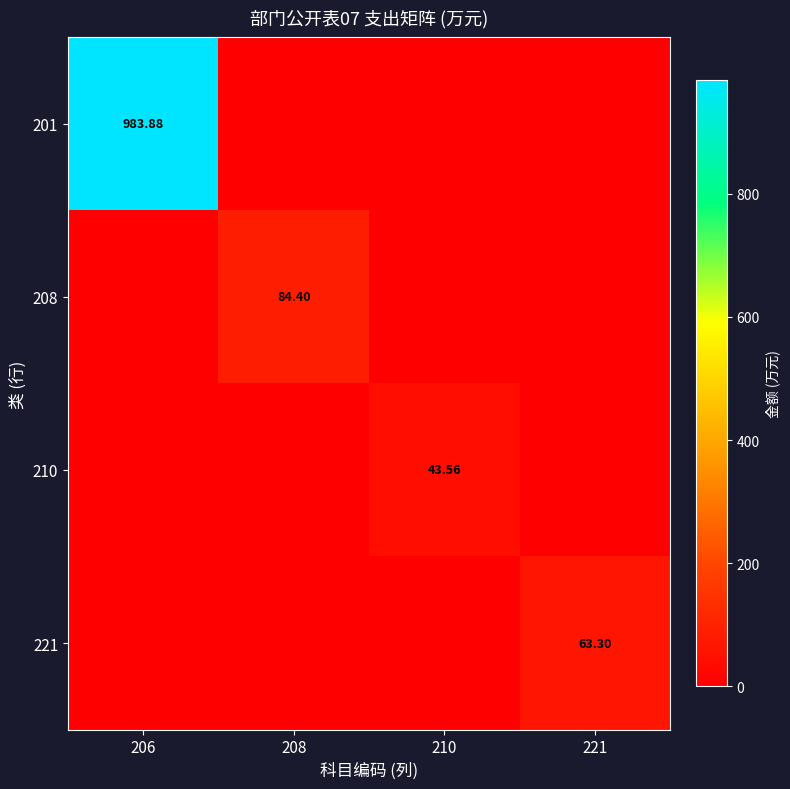

At how many categories does at least one series exceed 374?

1